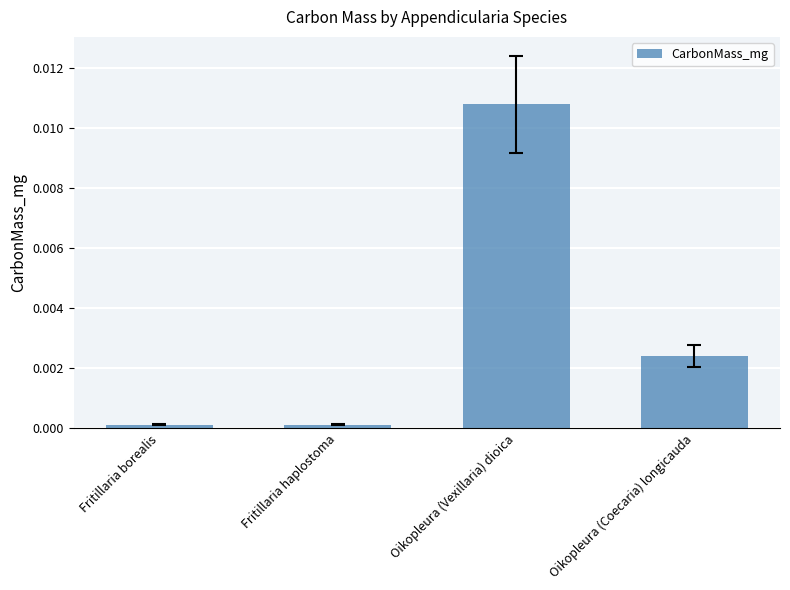

Is it true that the value at Oikopleura (Vexillaria) dioica is 0.0?

True